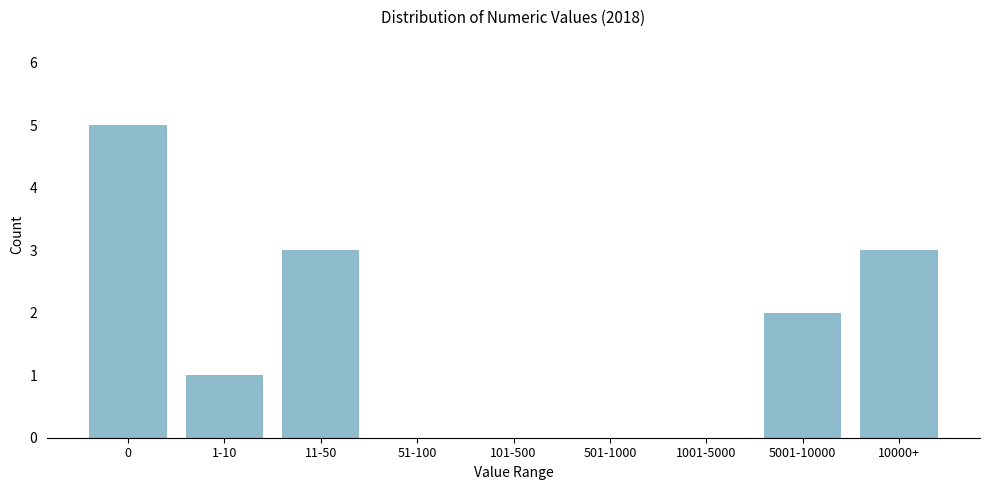

Reading left to right, what are all the values shown in this chart?

0=5	1-10=1	11-50=3	51-100=0	101-500=0	501-1000=0	1001-5000=0	5001-10000=2	10000+=3